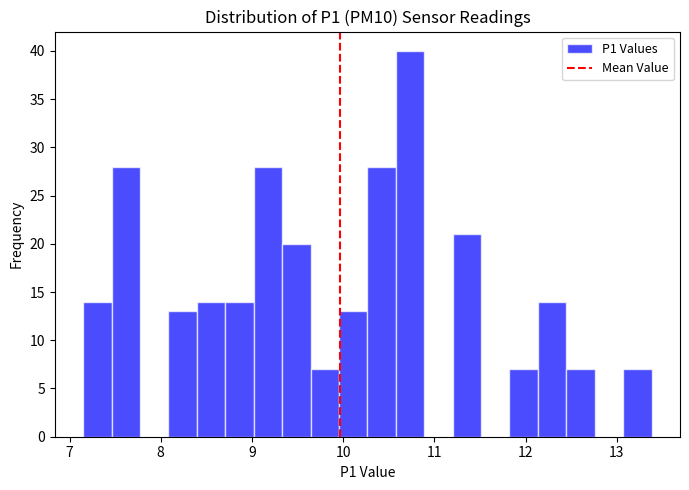

Around what value on the x-axis is the tallest bar? Give the approximate position of its centre, as read against the axis.

10.7